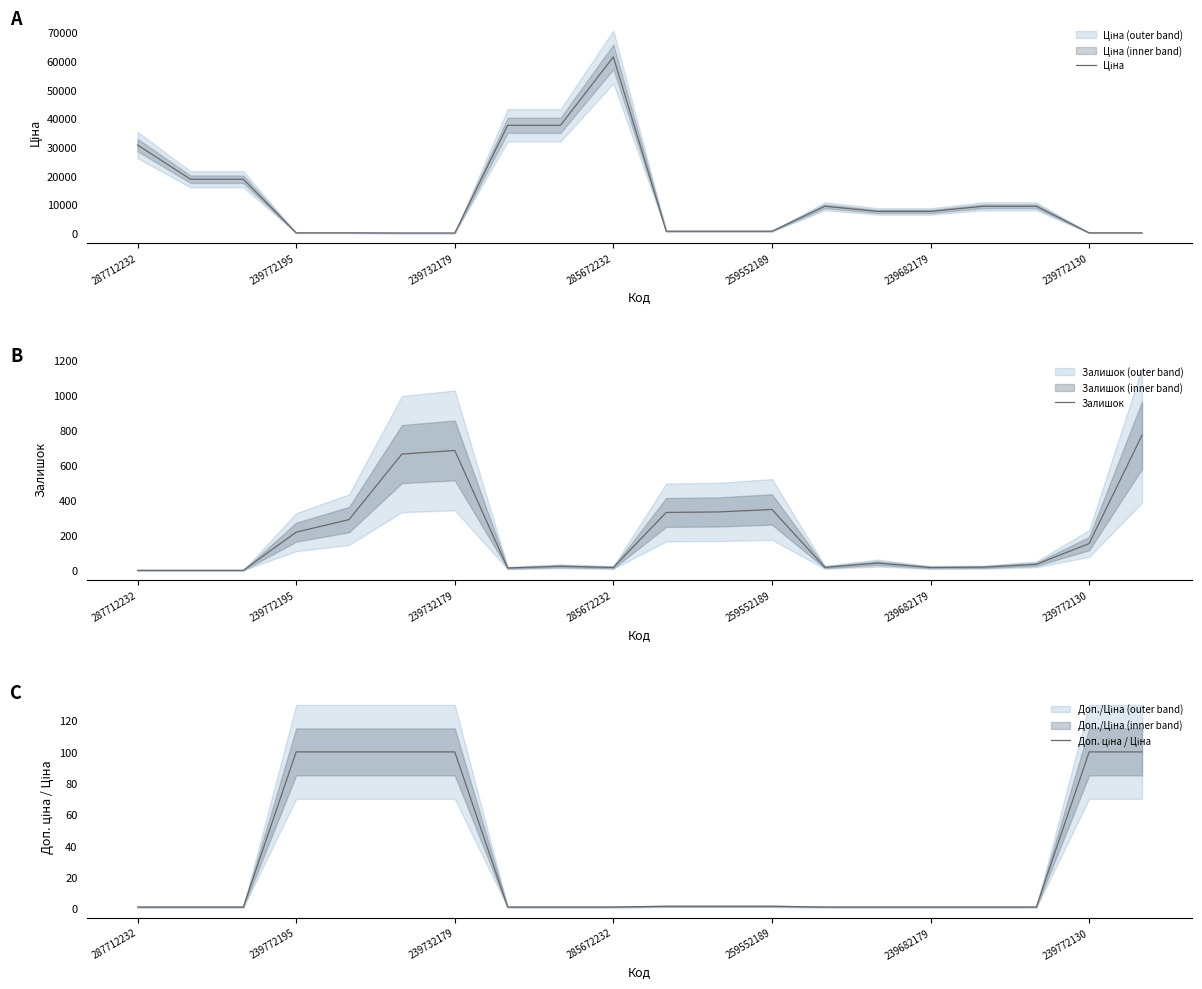

How many distinct data groups are displayed?

3